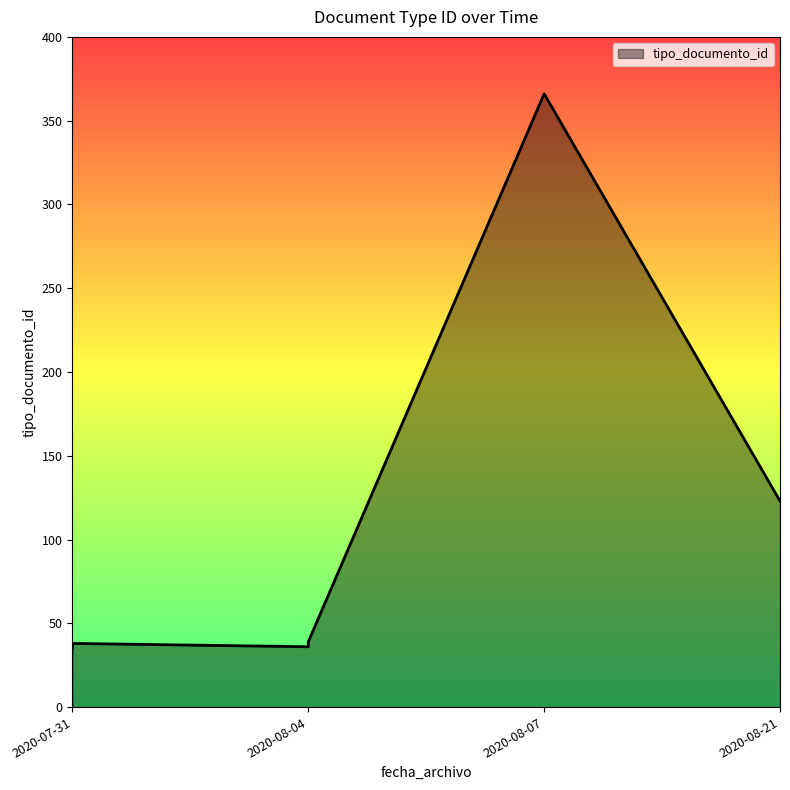

Does the chart have visible grid lines?

No